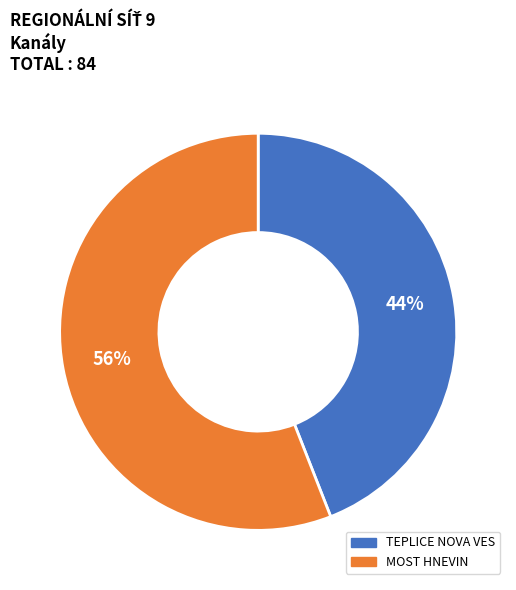

Which slice is the largest?

MOST HNEVIN